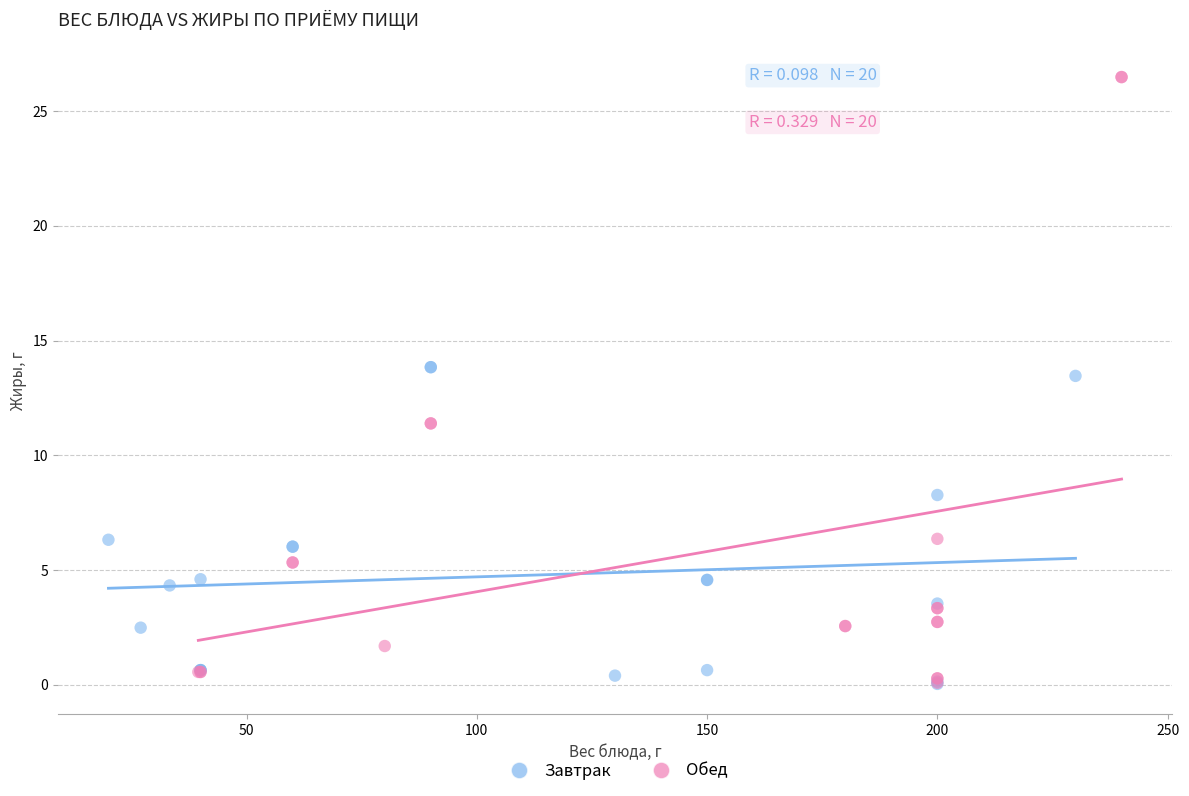

Which series has the widest spread of Y values?

Обед